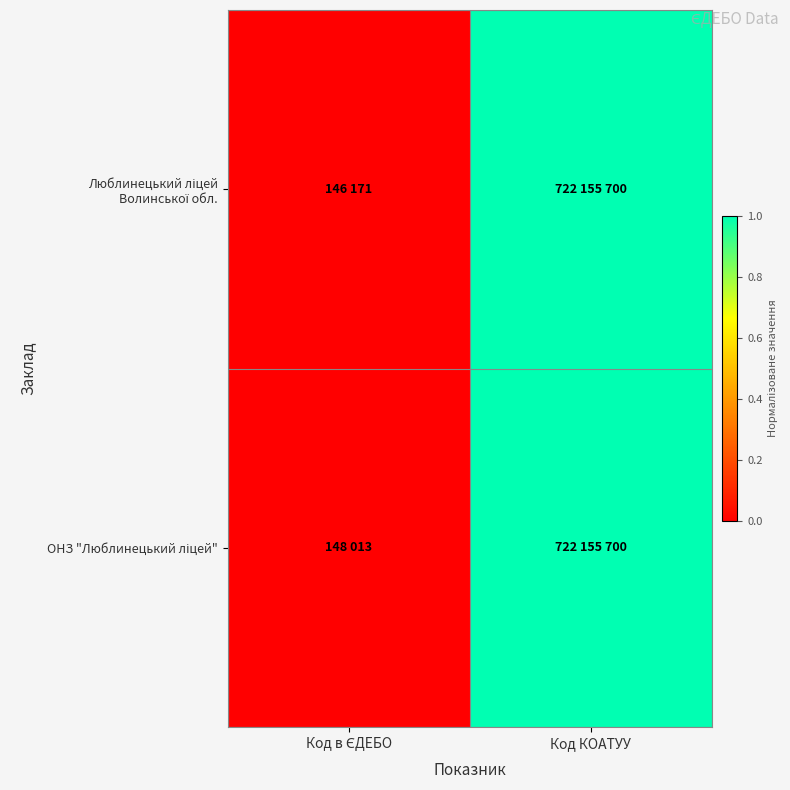

Between Код в ЄДЕБО and Код КОАТУУ, which series saw the biggest shift?

Люблинецький ліцей Волинської обл.